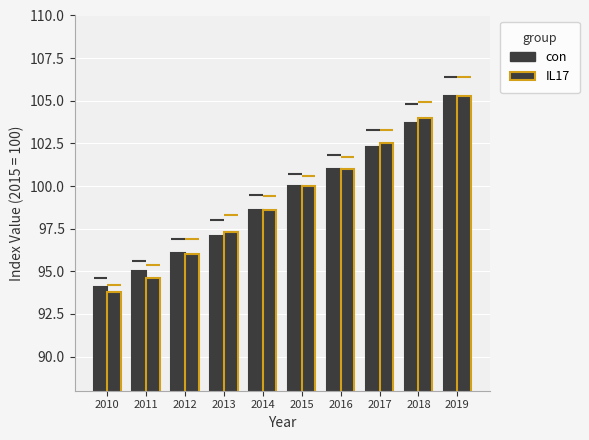

Reading right to left, what are all the values shown in this chart?

con: 105.3	103.7	102.3	101.0	100.0	98.6	97.1	96.1	95.0	94.1
IL17: 105.3	104.0	102.5	101.0	100.0	98.6	97.3	96.0	94.6	93.8